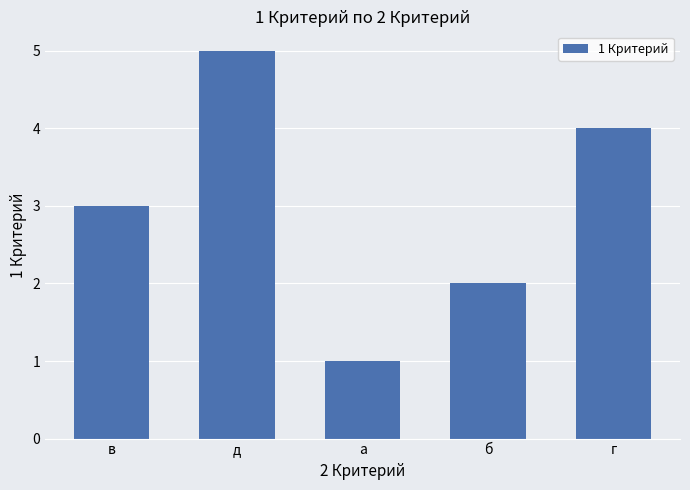

Reading right to left, list all the values displayed in this chart.

г=4	б=2	а=1	д=5	в=3